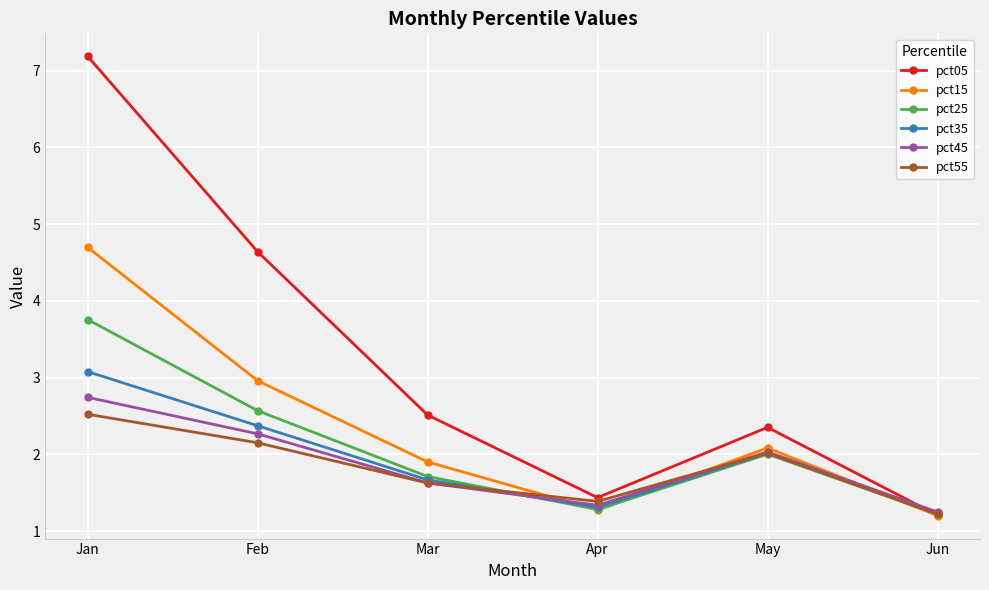

Is the value of pct45 at Jan greater than the value of pct25 at Apr?

Yes